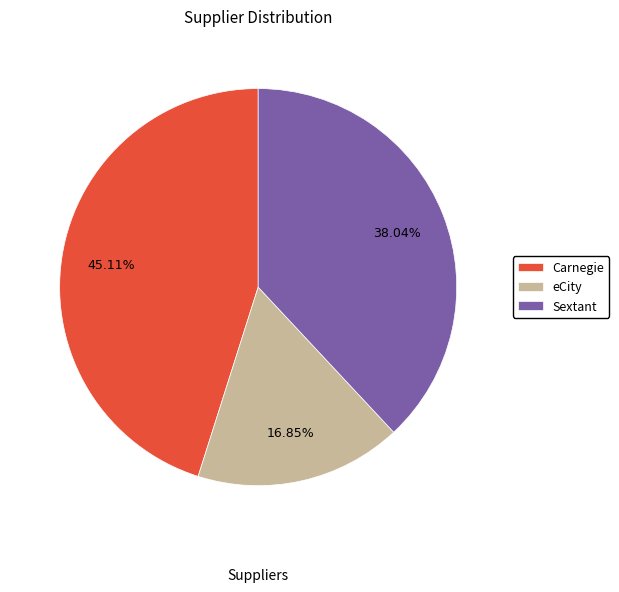

What is the smallest slice in the pie chart?

eCity